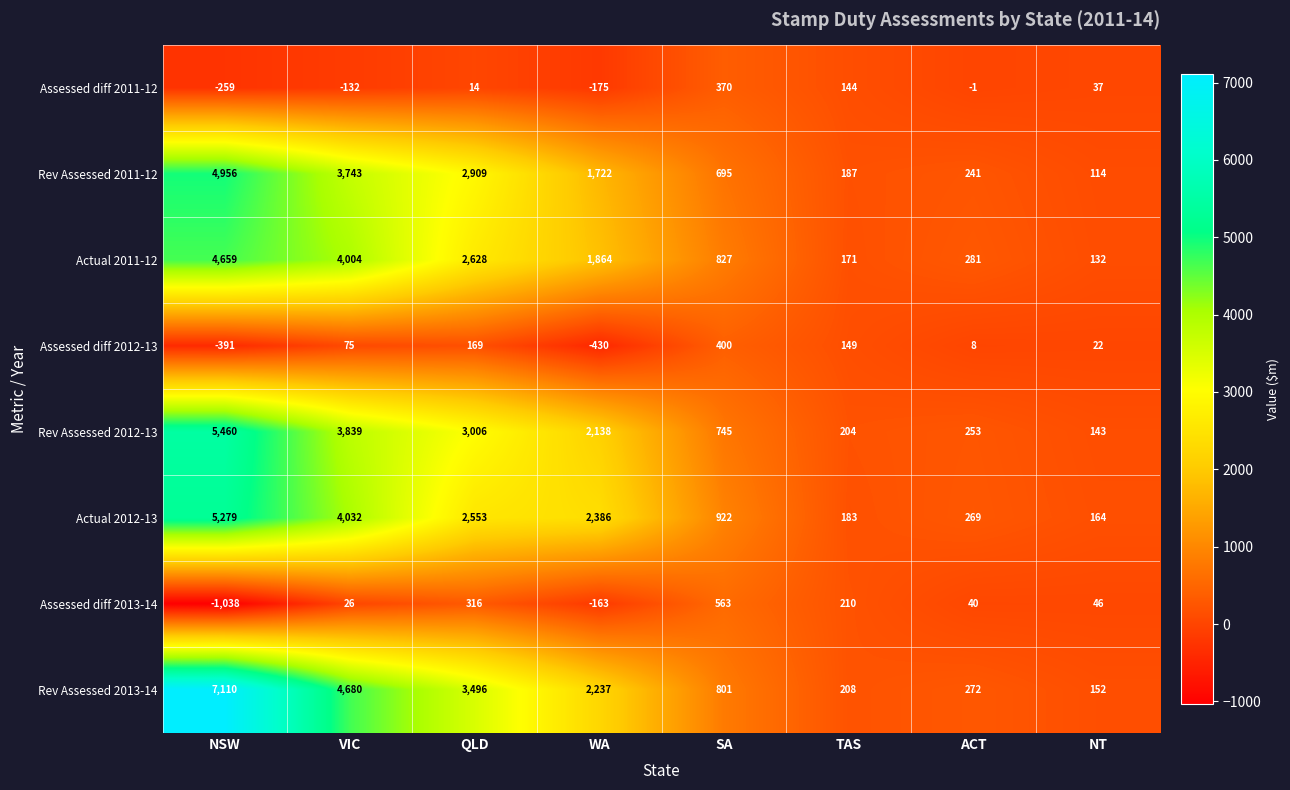

Count the number of categories in the chart.

8